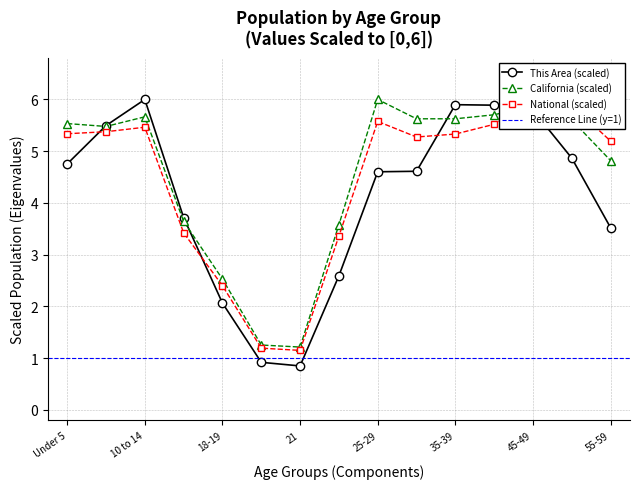

Which series has the largest range (max minus min)?

This Area